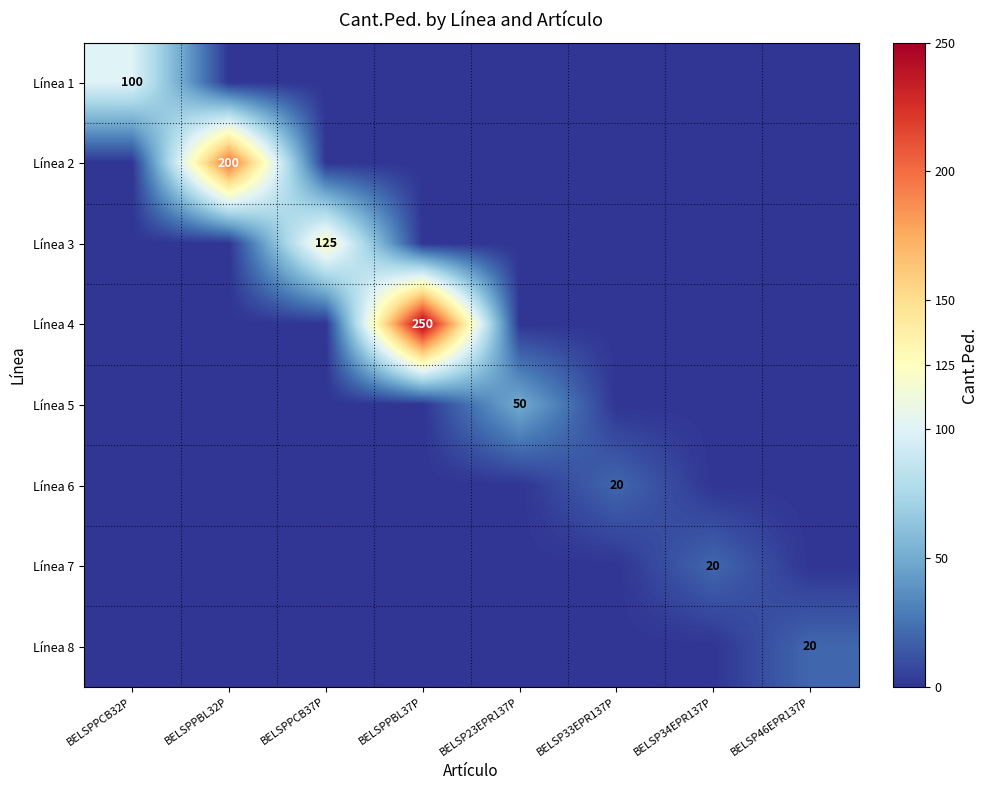

List the labels in order of Línea 1 value, largest first.

BELSPPCB32P, BELSPPBL32P, BELSPPCB37P, BELSPPBL37P, BELSP23EPR137P, BELSP33EPR137P, BELSP34EPR137P, BELSP46EPR137P